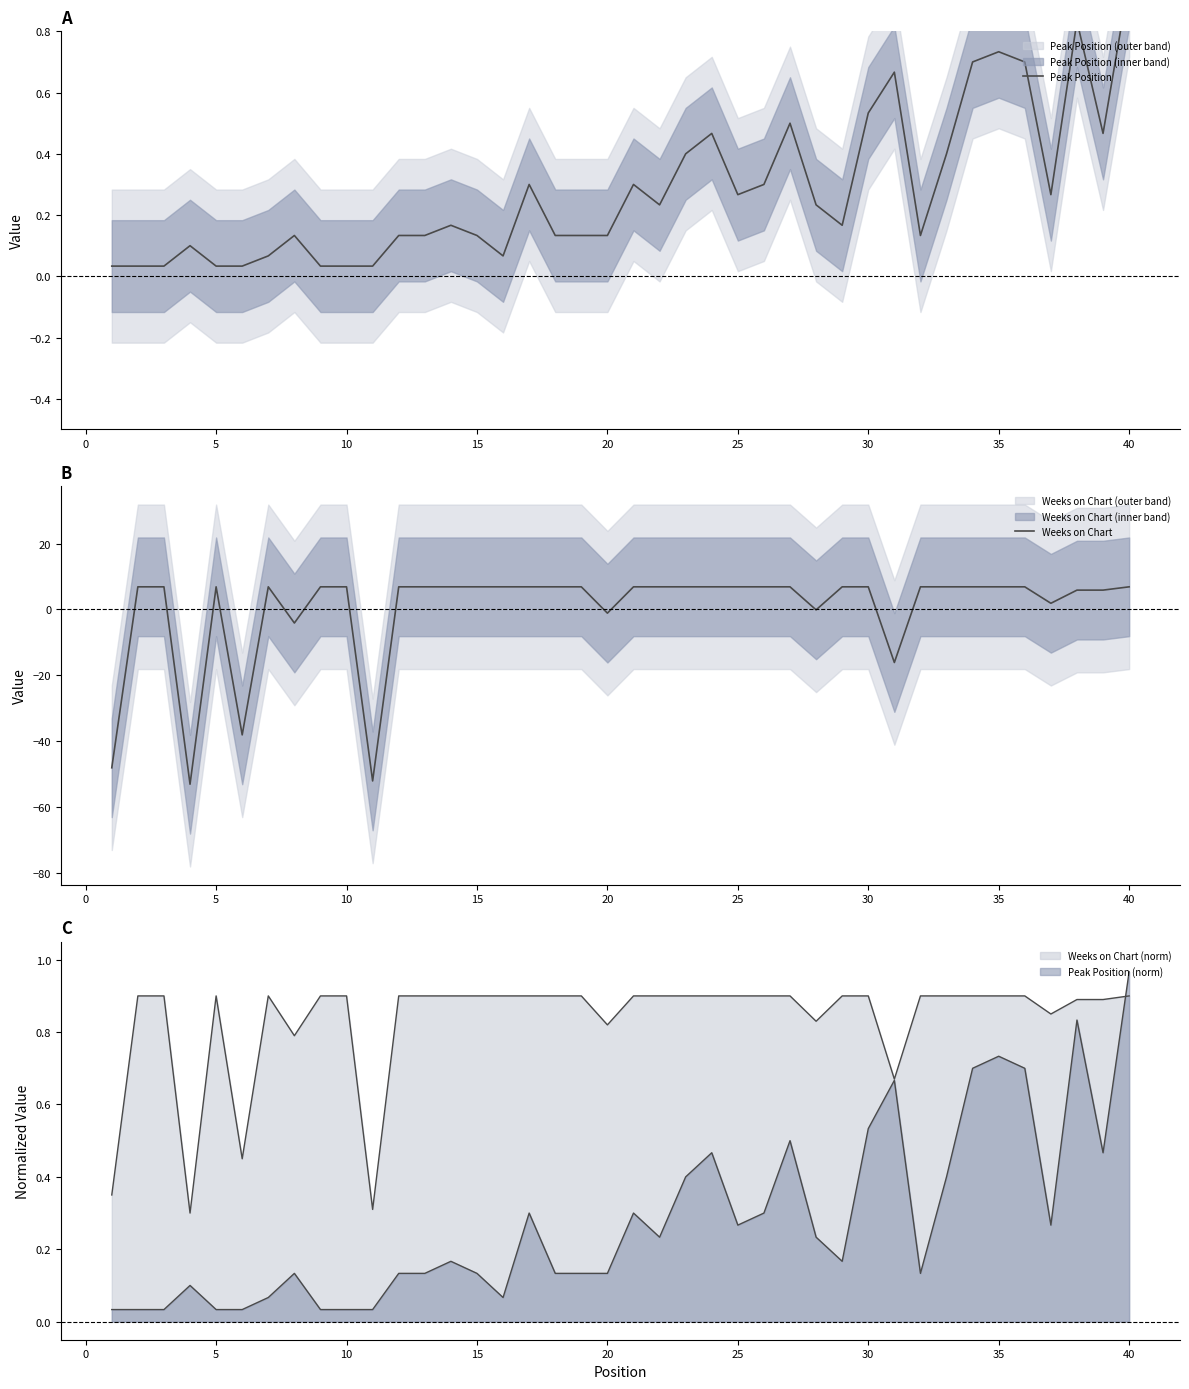

What is the value of the Weeks on Chart point at the 11th from the left?

-52.1